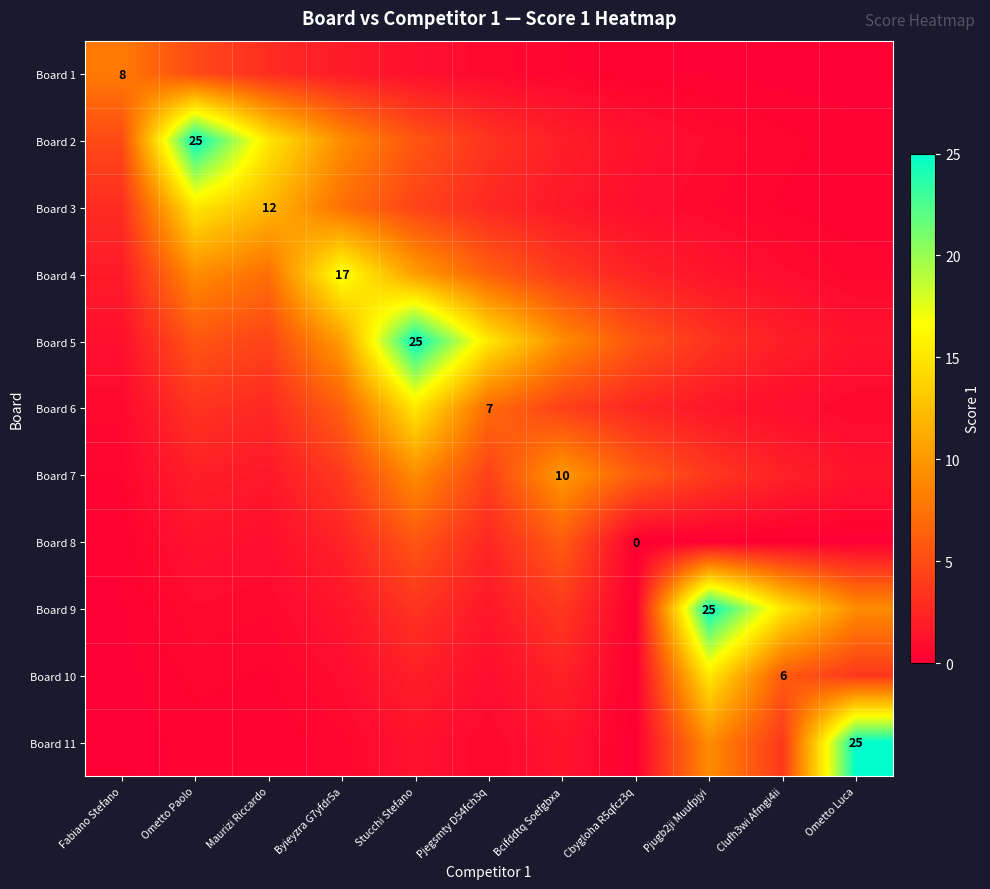

List the series in order of their peak value, lowest first.

Board 8, Board 1, Board 7, Board 3, Board 6, Board 10, Board 4, Board 2, Board 5, Board 9, Board 11